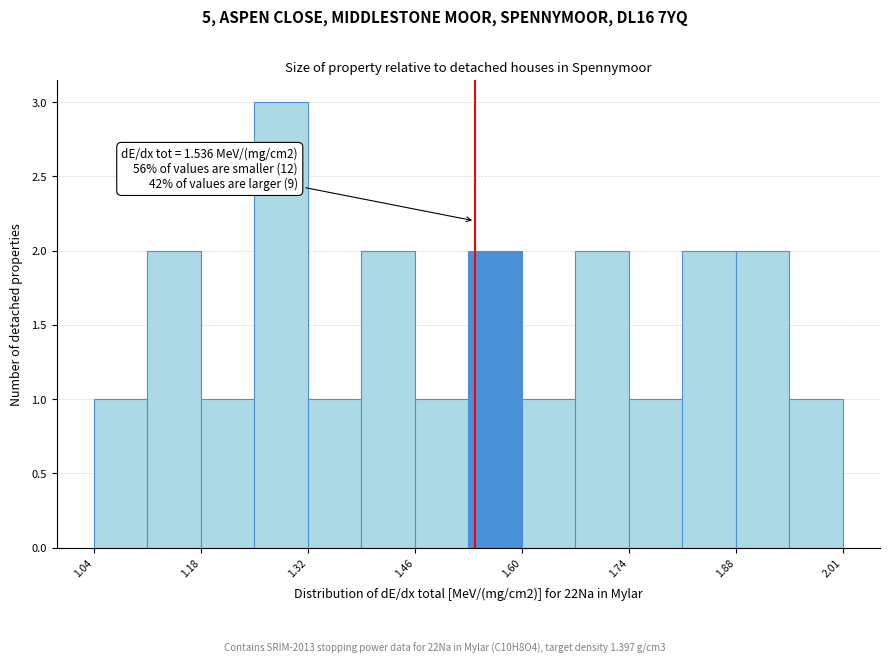

Read against the x-axis, roughly where is the centre of the tallest bar?

1.28